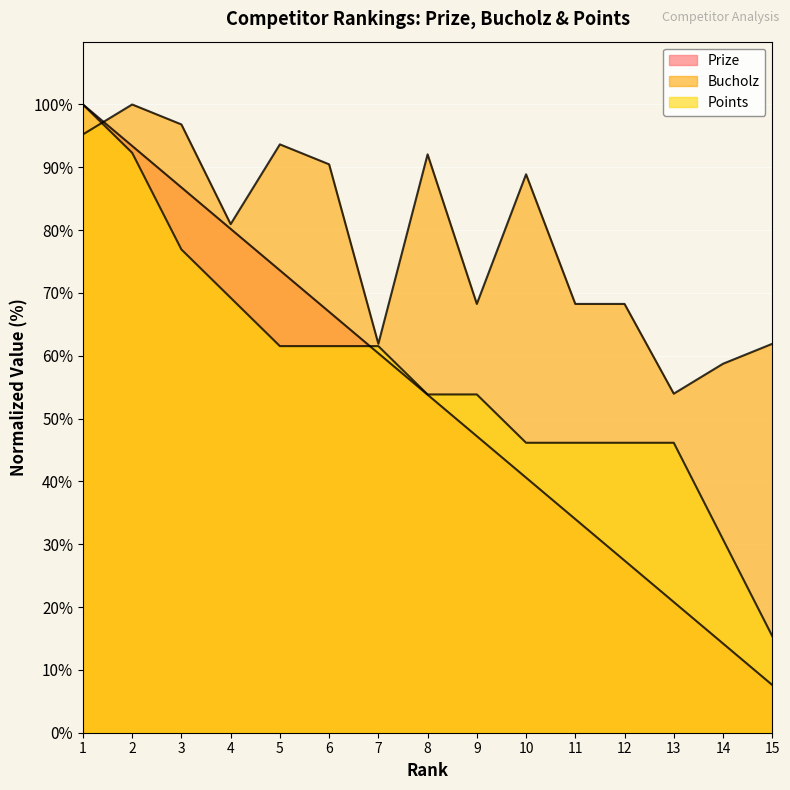

What are all the series names shown in the legend?

Prize, Bucholz, Points